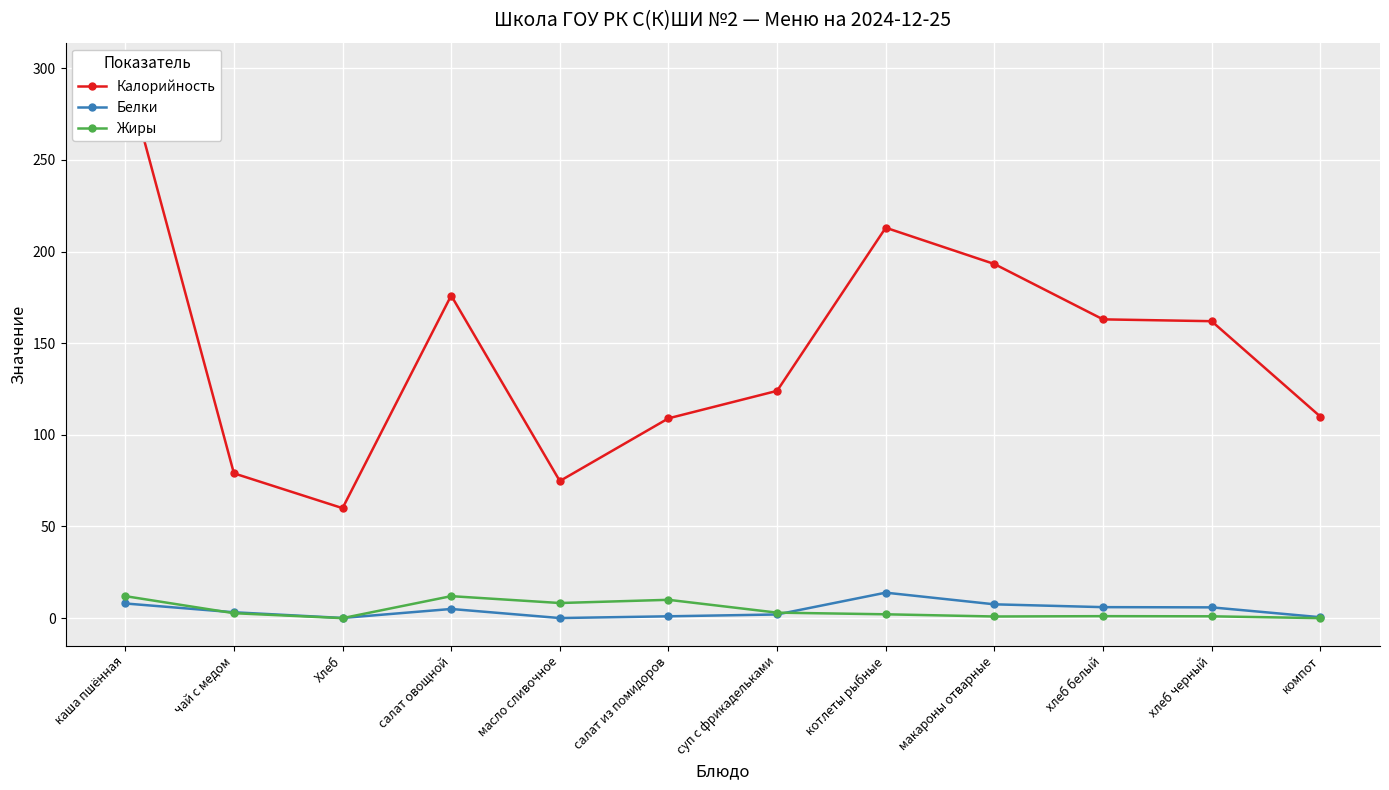

True or false: Жиры and Калорийность cross at least once.

False